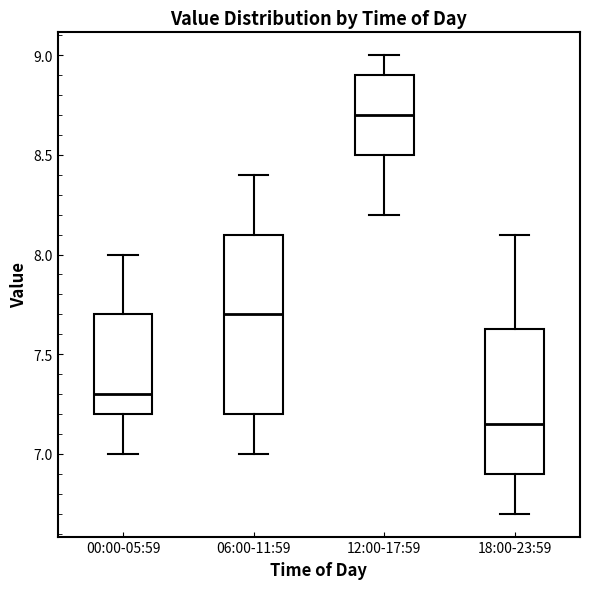

Reading left to right, read every box against the y-axis: the position of its median line, the range the box covers, and the ends of its whiskers. The values are not printed on the chart, so give them approximately, as read against the axis.

00:00-05:59: median 7.30, box 7.20 to 7.70, whiskers 7.00 to 8.00
06:00-11:59: median 7.70, box 7.20 to 8.10, whiskers 7.00 to 8.40
12:00-17:59: median 8.70, box 8.50 to 8.90, whiskers 8.20 to 9.00
18:00-23:59: median 7.15, box 6.90 to 7.65, whiskers 6.70 to 8.10